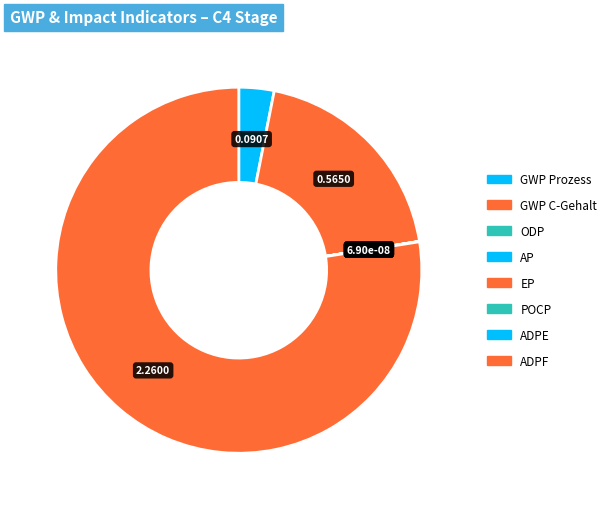

How many slices are in this pie chart?

8